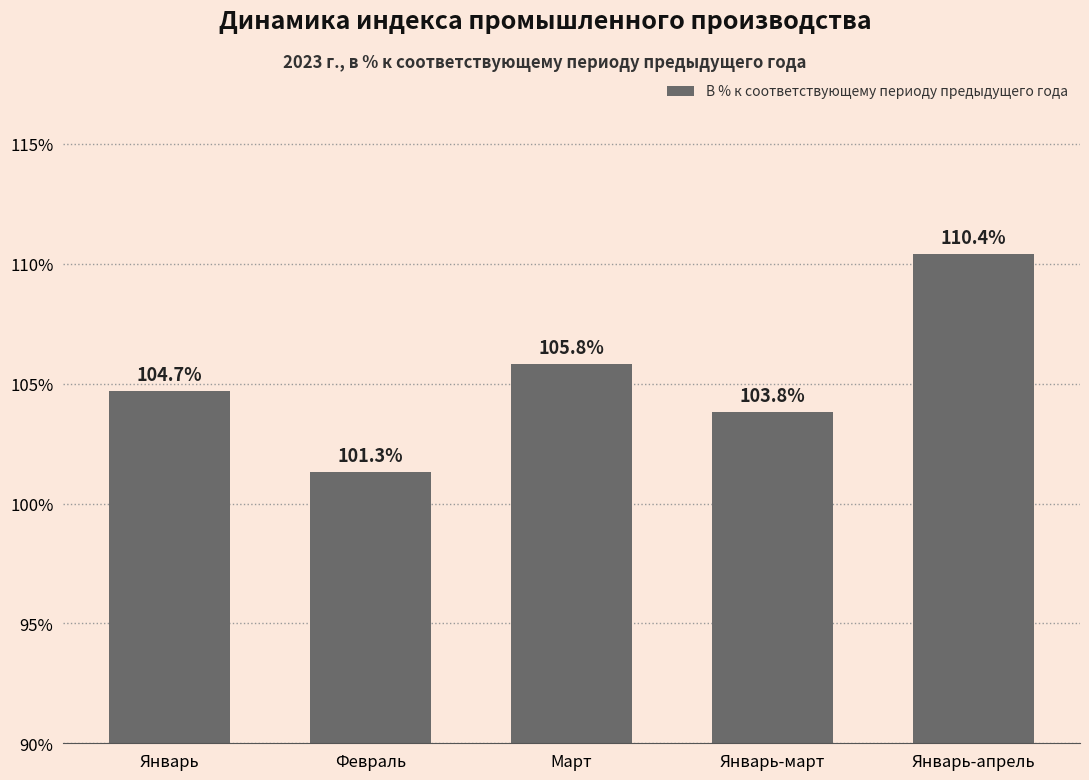

Rank the categories by value from highest to lowest.

Январь-апрель, Март, Январь, Январь-март, Февраль